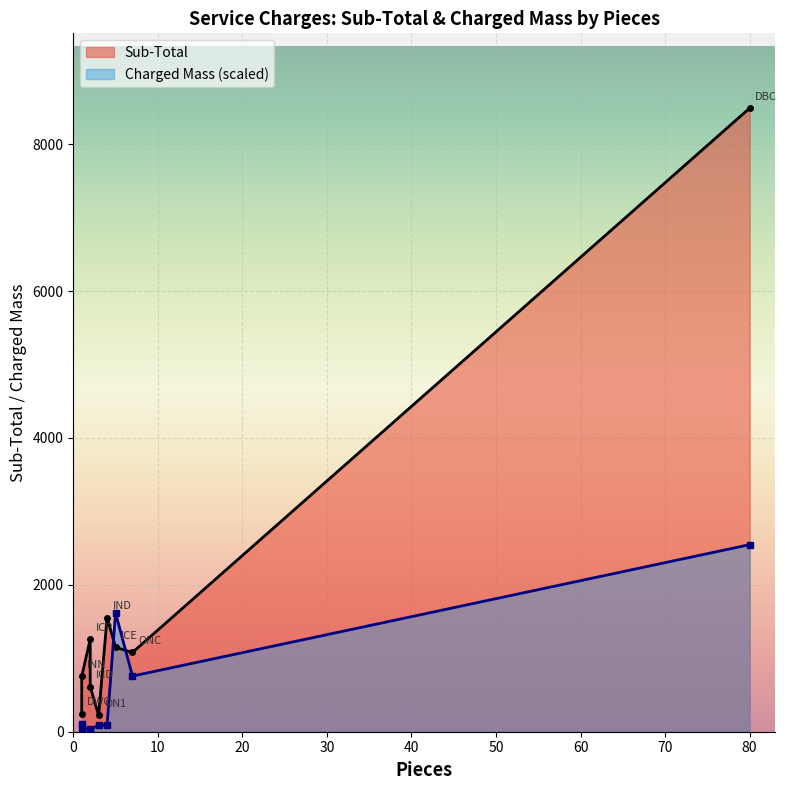

True or false: Charged Mass and Sub-Total cross at least once.

False